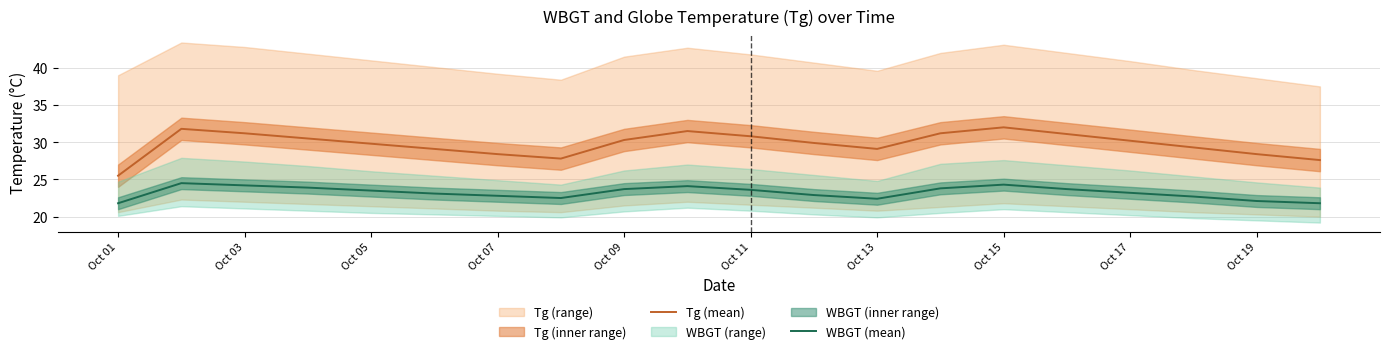

Does the chart display data point markers on the line(s)?

No